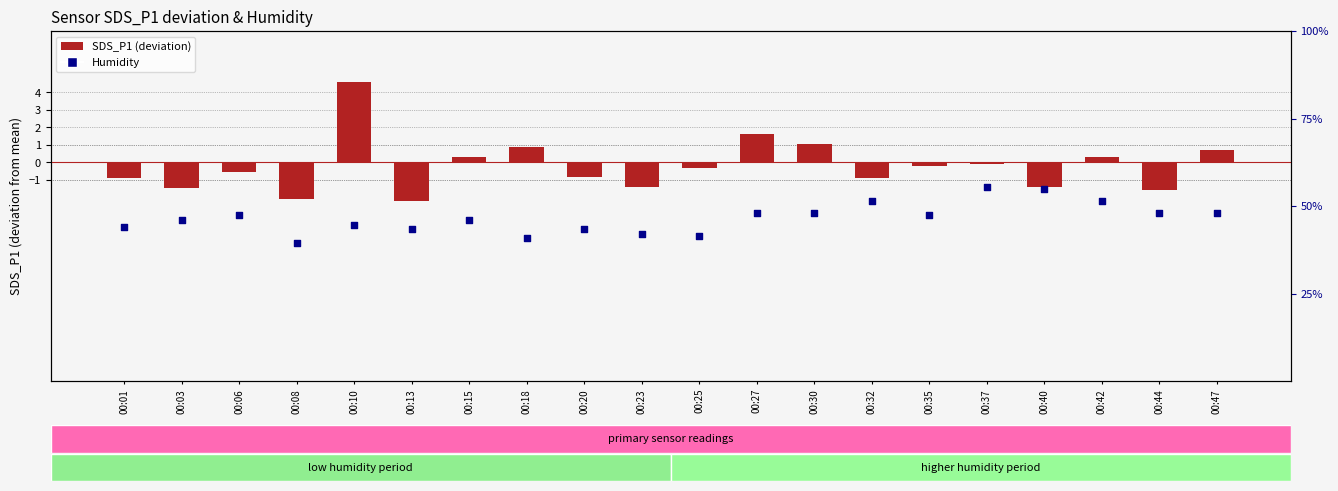

Which series contains the lowest Y value?

SDS_P1 (centered)